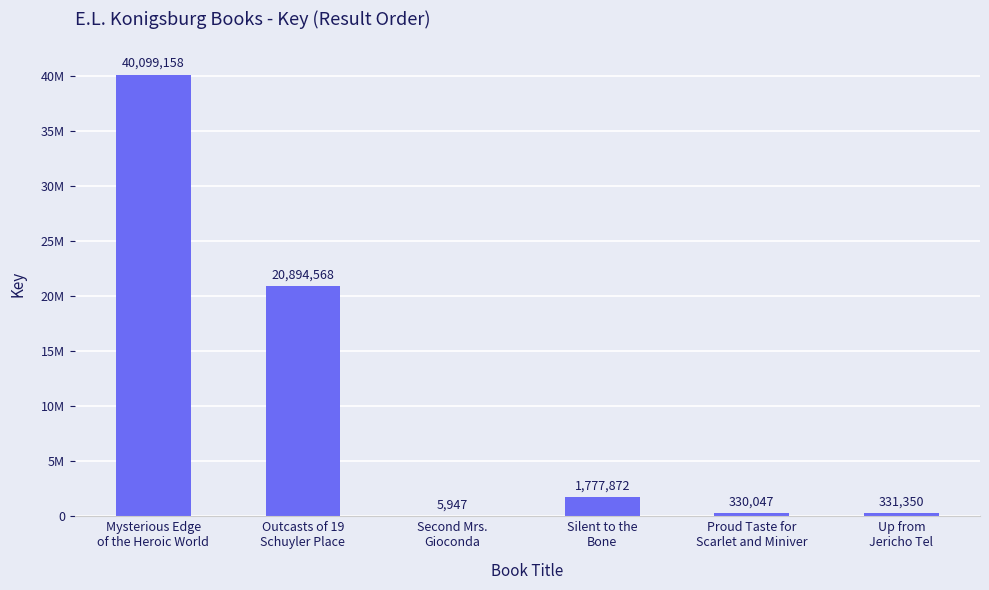

What is the value of the 3rd bar from the left?

5947